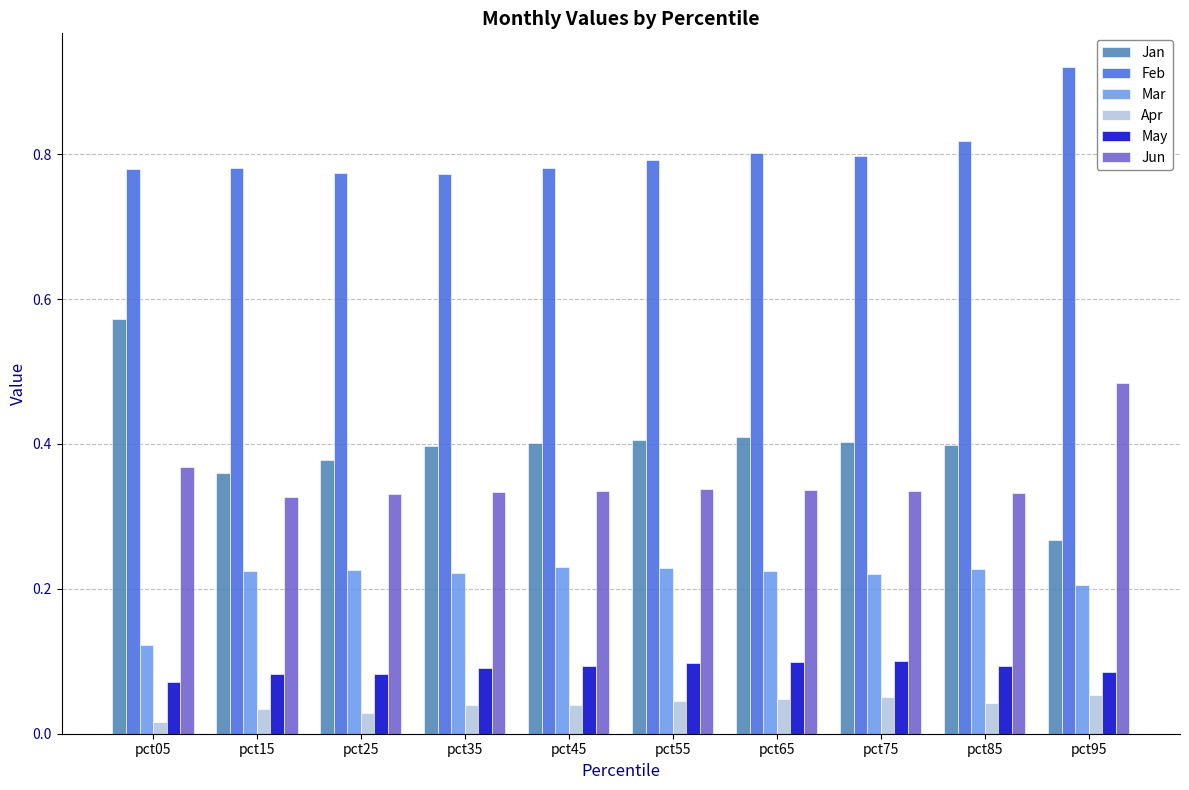

Rank the series at pct45 from lowest to highest value.

Apr, May, Mar, Jun, Jan, Feb